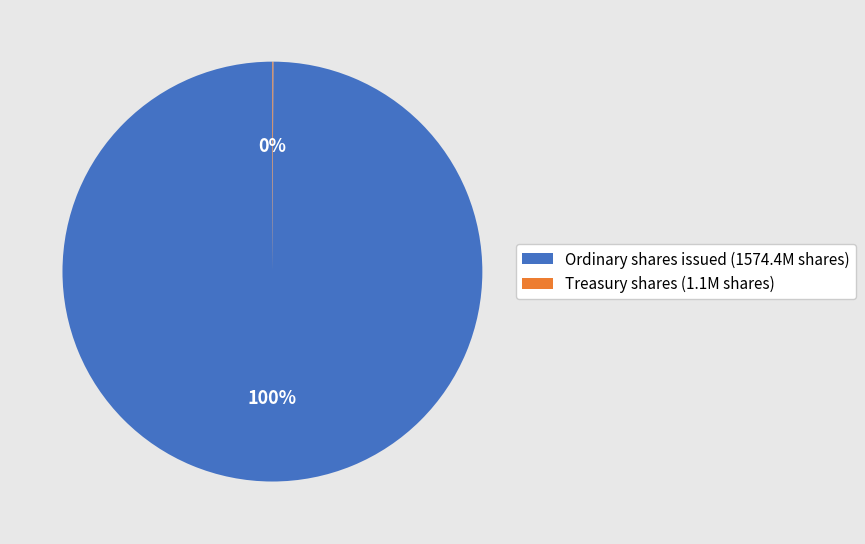

What is the largest slice in the pie chart?

Ordinary shares issued